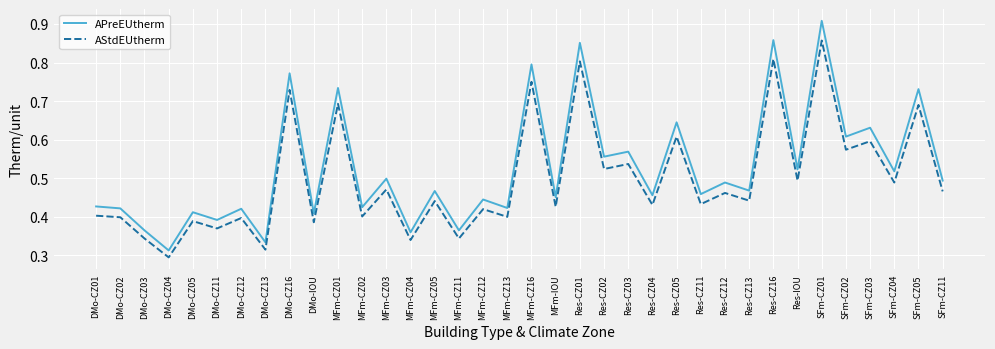

Which series has the largest range (max minus min)?

APreEUtherm